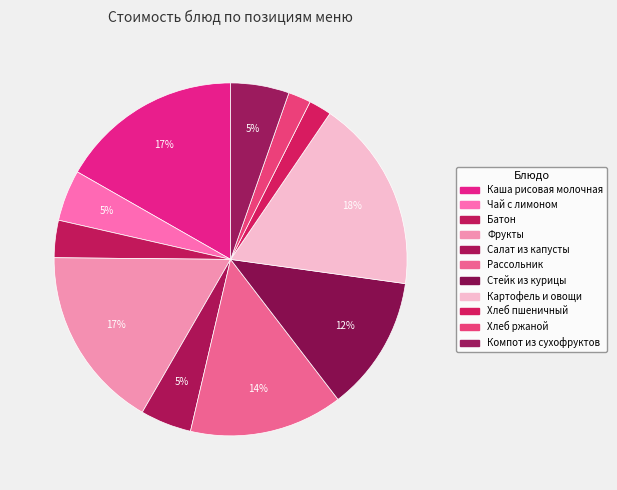

Does any single category account for the majority?

No